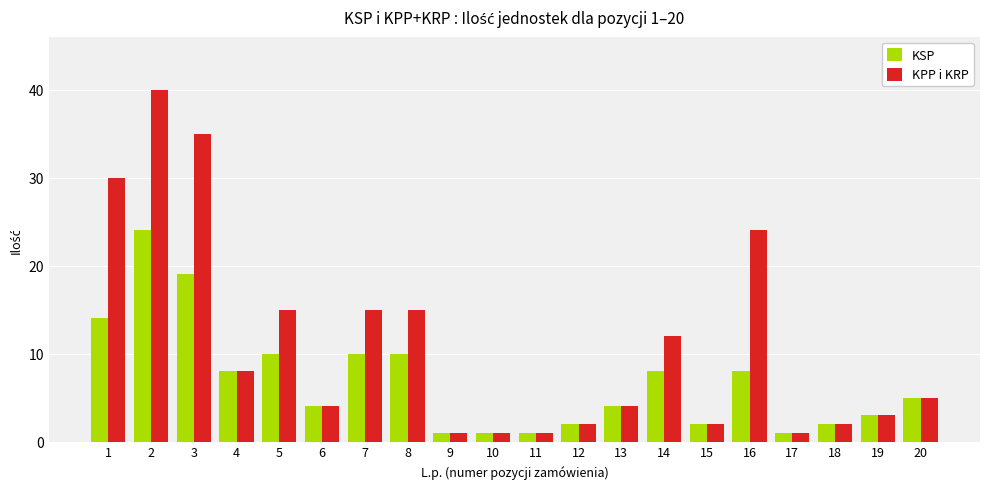

What is the maximum value for KSP?

24